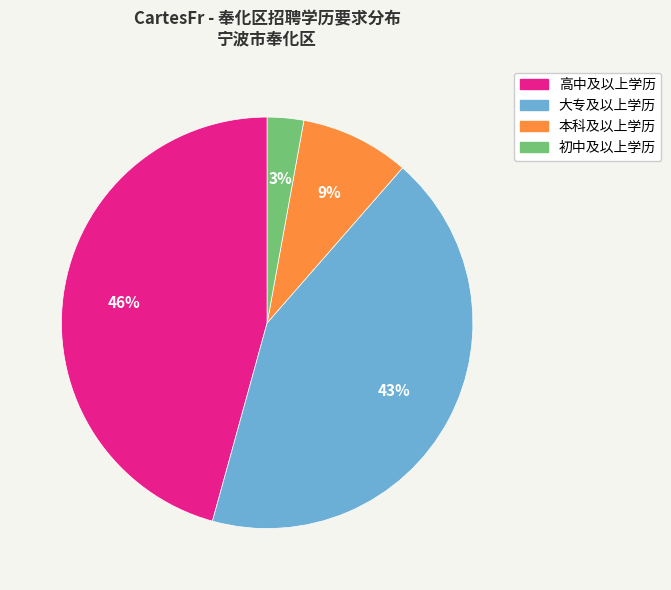

Is the sum of 大专及以上学历 and 高中及以上学历 greater than half?

Yes